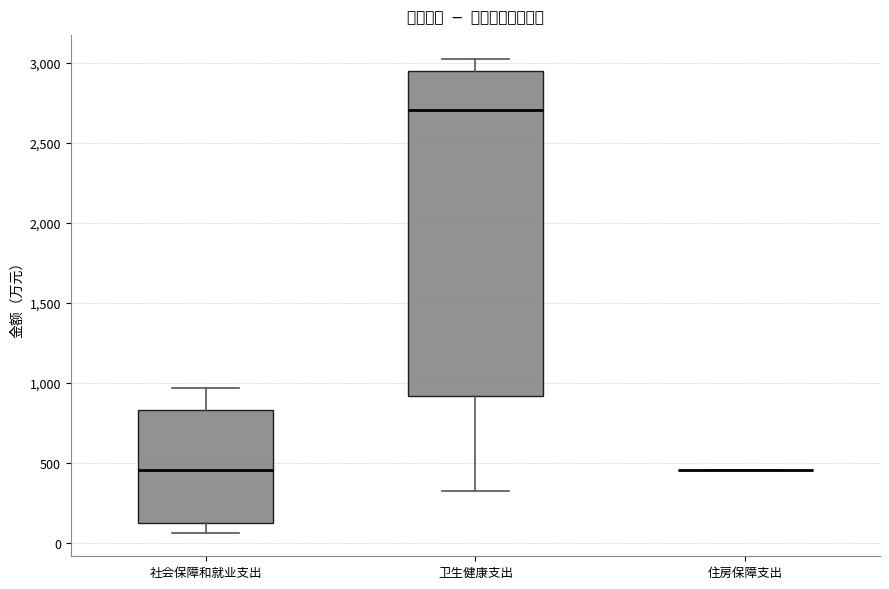

Where does the upper whisker of the box for 社会保障和就业支出 end on the y-axis? The values are not printed on the chart, so give them approximately, as read against the axis.

950